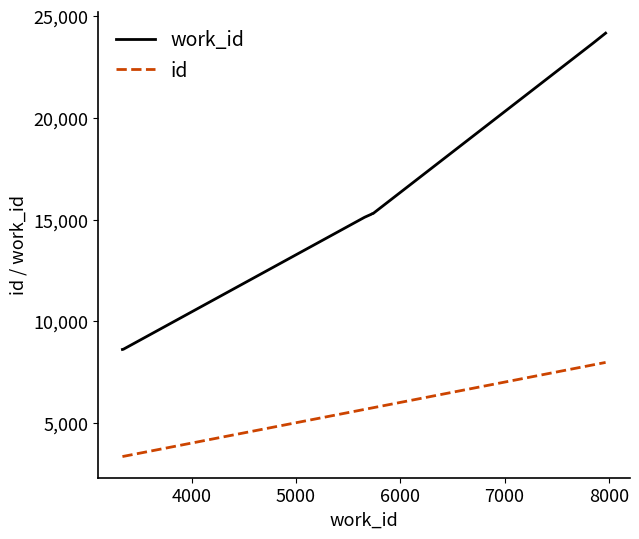

Which series has the widest spread of values?

work_id